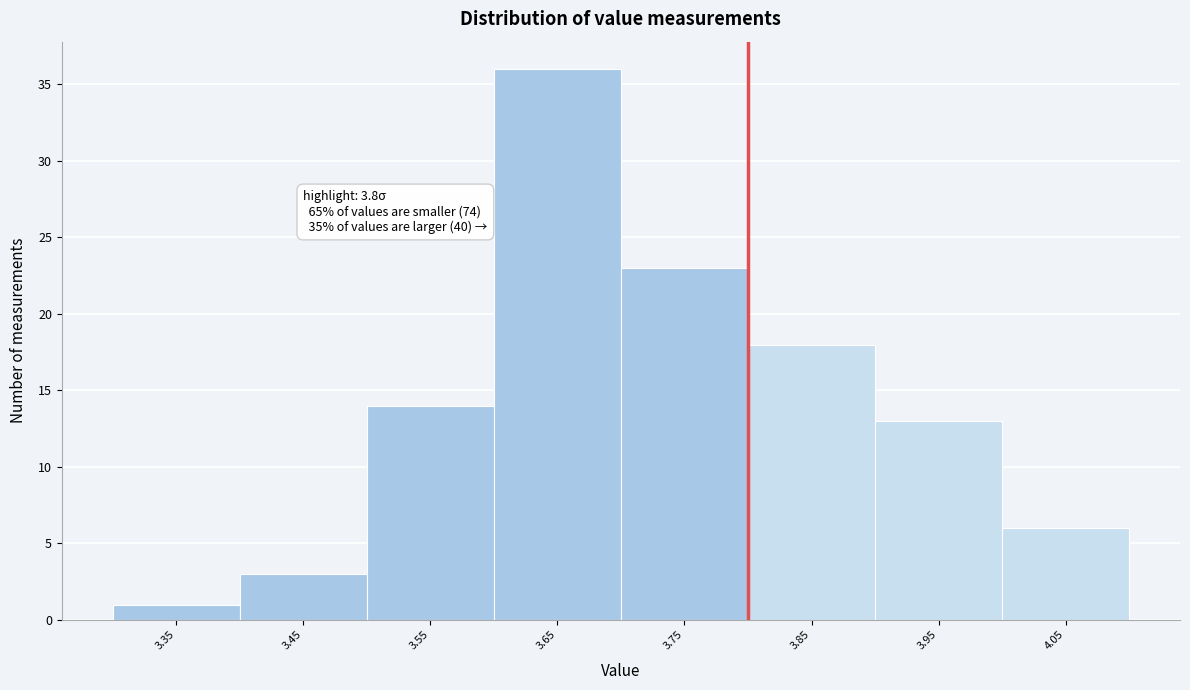

Which range on the x-axis has the tallest bar?

3.6 to 3.7